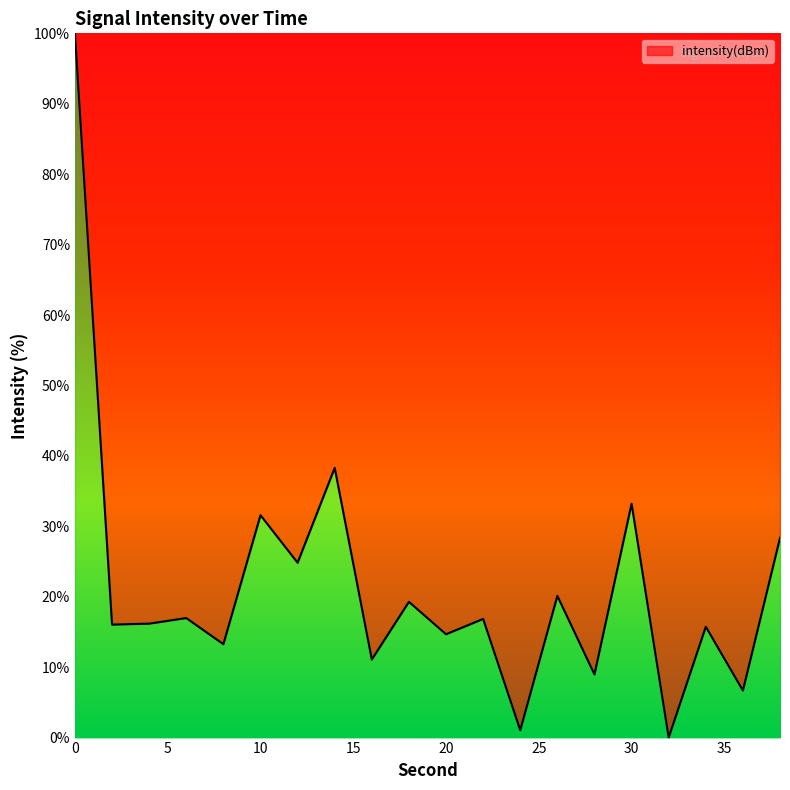

What is the difference between the maximum and minimum values?

100.0